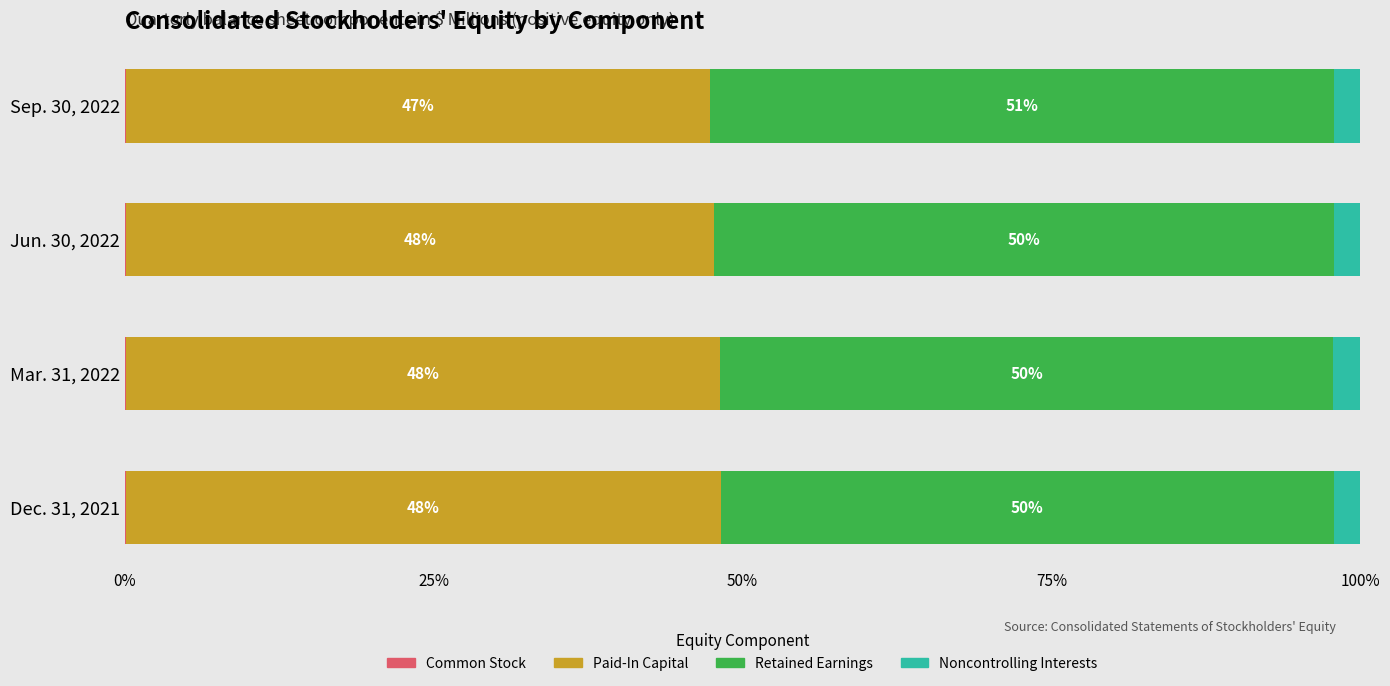

What is the total value across all series at Sep. 30, 2022?

100.0